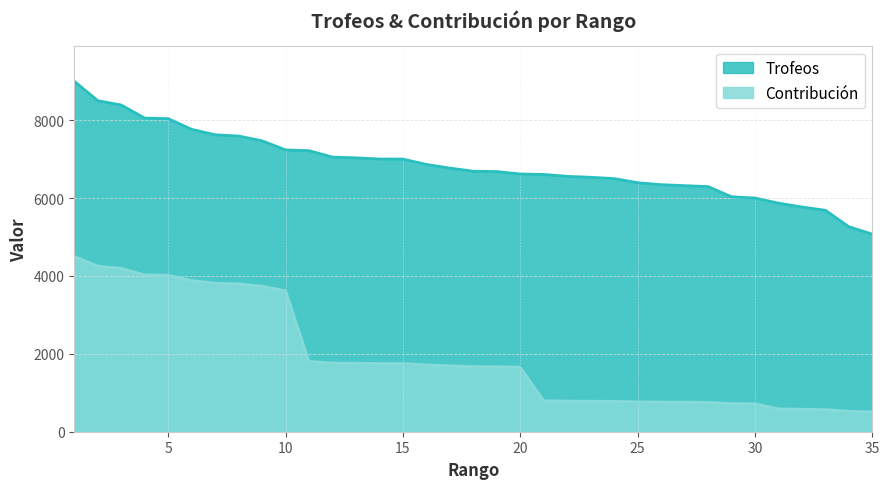

What value does the Contribución series have at 12, to the nearest 100?

1800